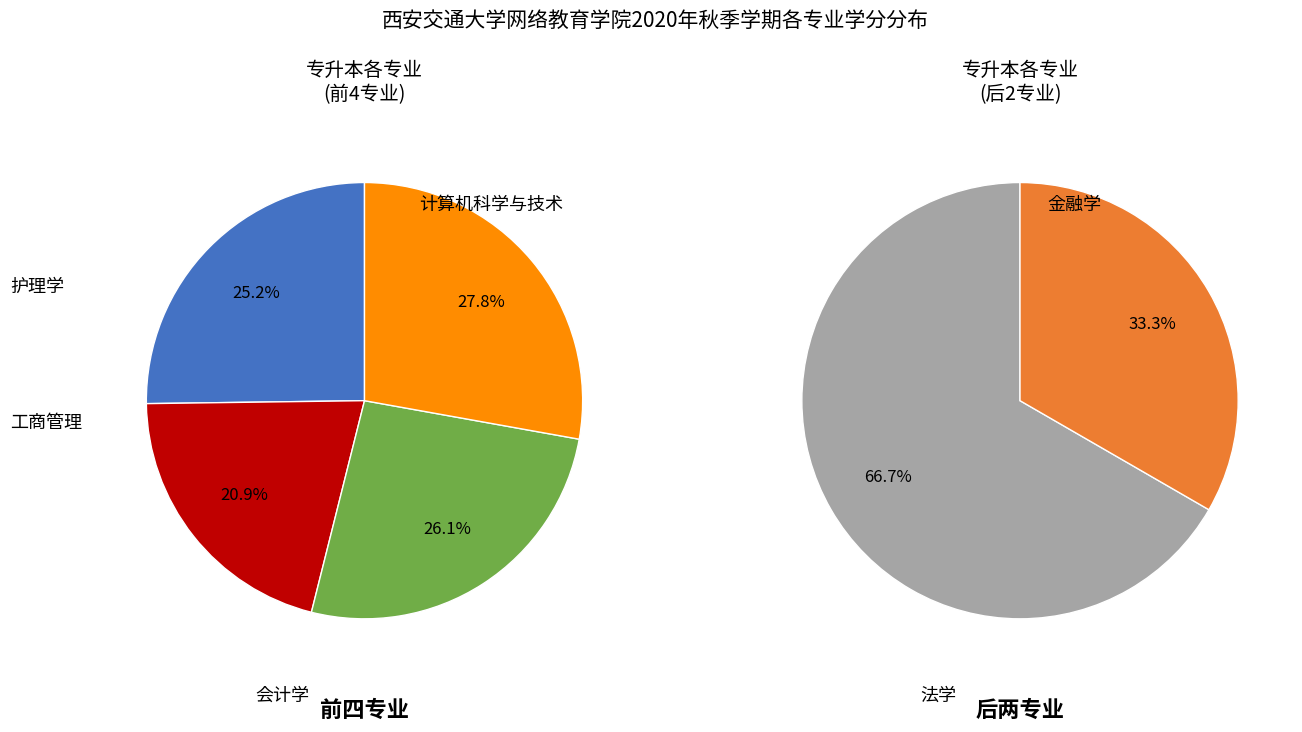

Does any single category account for the majority?

No